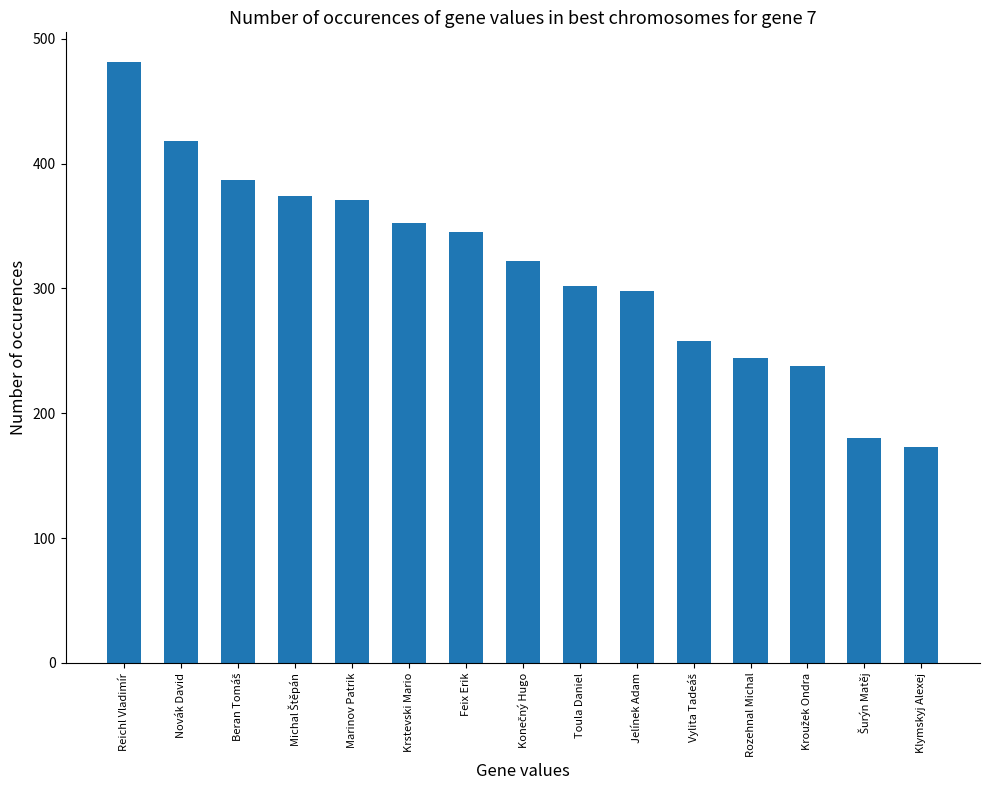

Where does the data first go above 322?

Reichl Vladimír